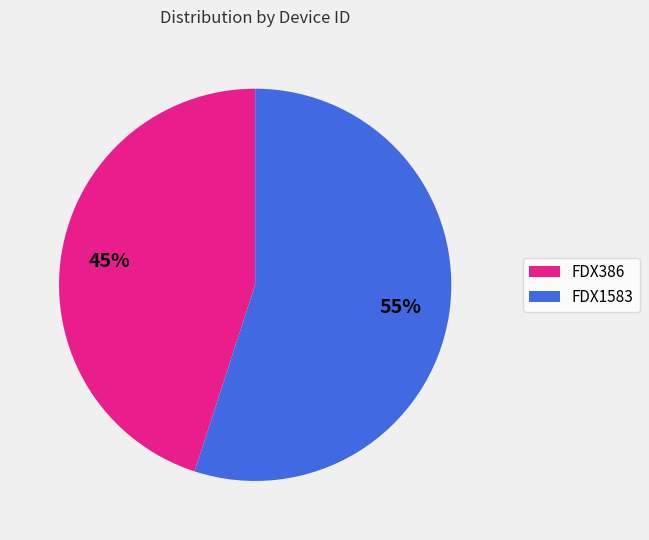

Which category has the biggest portion of the pie?

FDX1583